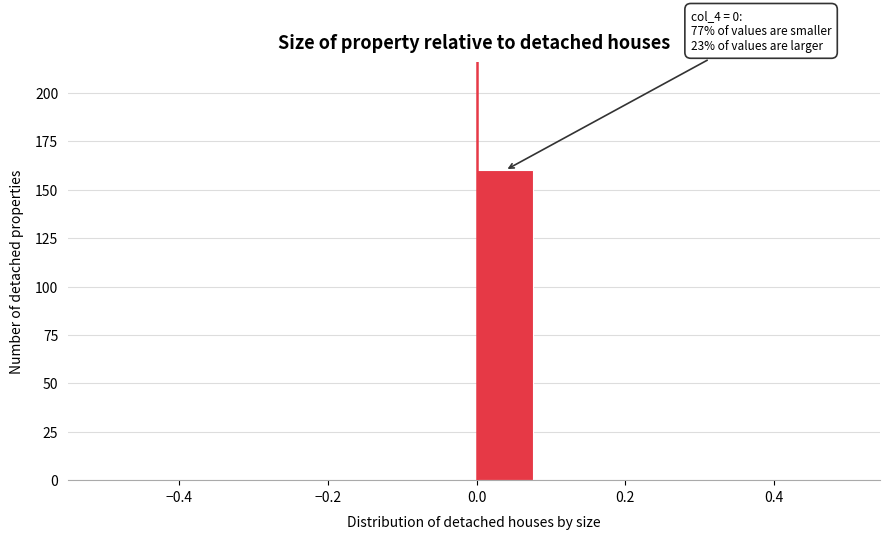

Which range on the x-axis has the tallest bar?

0.00 to 0.08